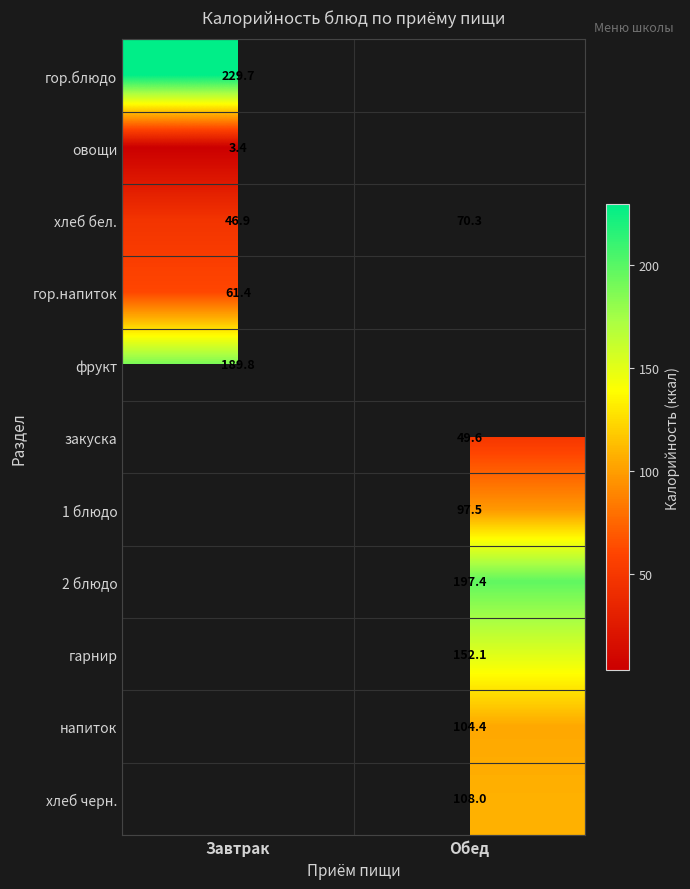

What is the difference between the maximum and minimum values in the хлеб бел. series?

23.4